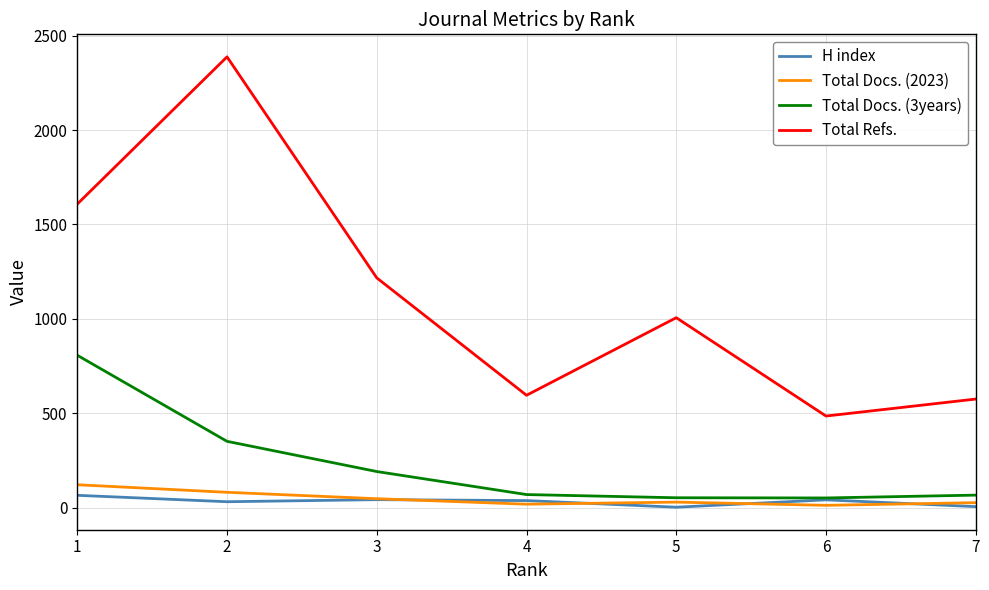

True or false: Total Refs. and H index cross at least once.

False